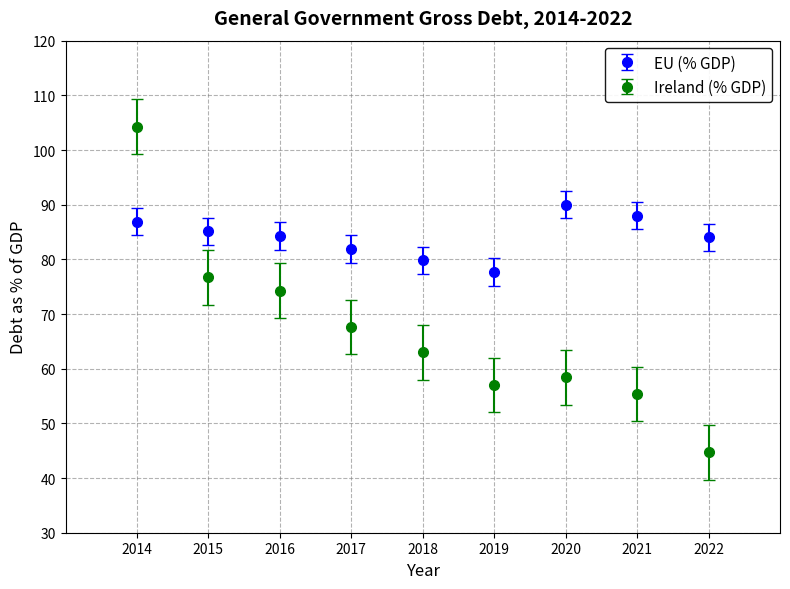

What is the spread (max minus min) of values at 2014?

17.4